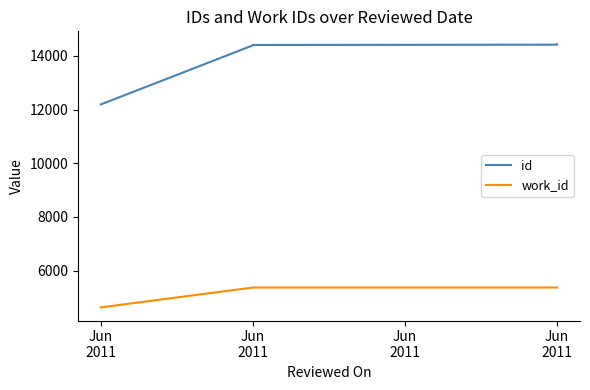

What is the label of the 3rd point from the left?

Jun
2011